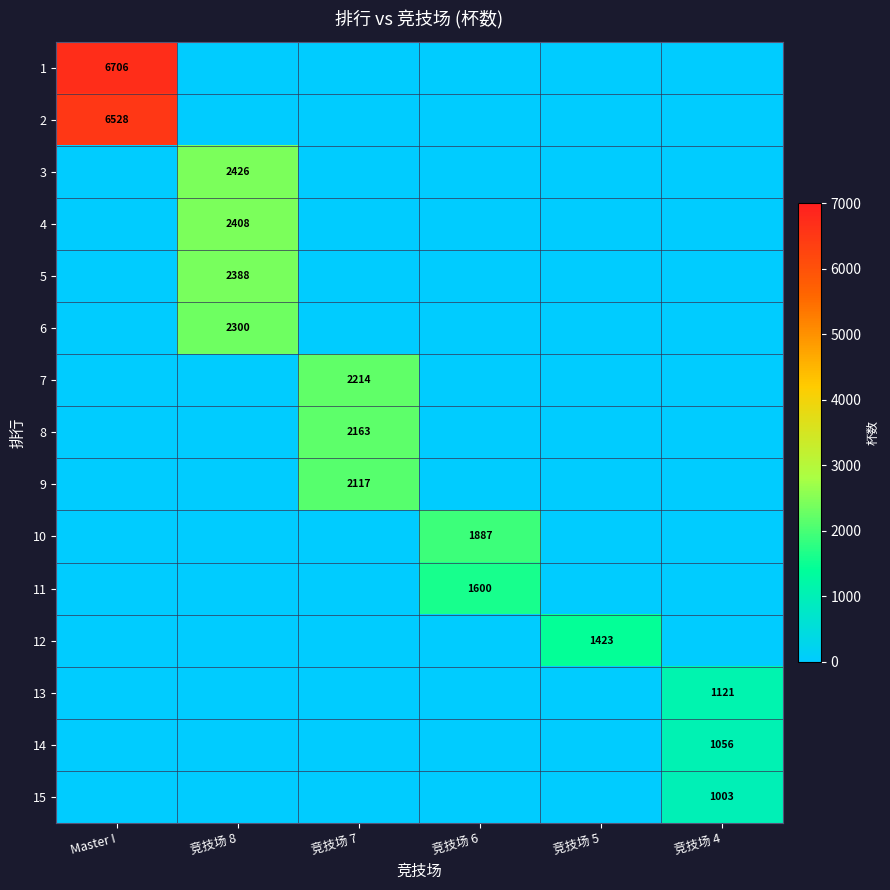

What is the sum of all 2 values?

6528